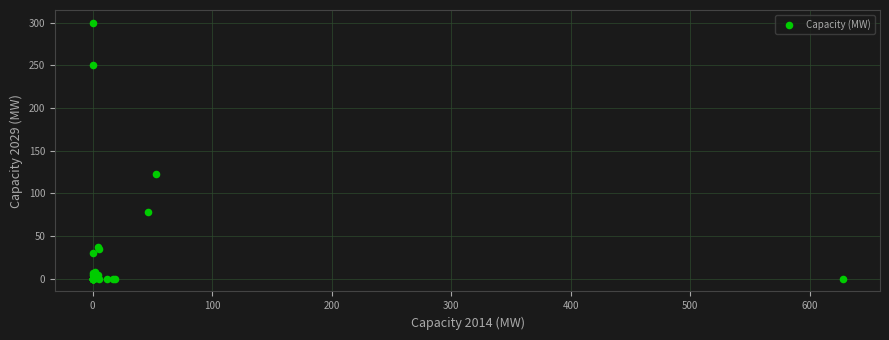

What Y value in the scatter plot is closest to 150?

123.1